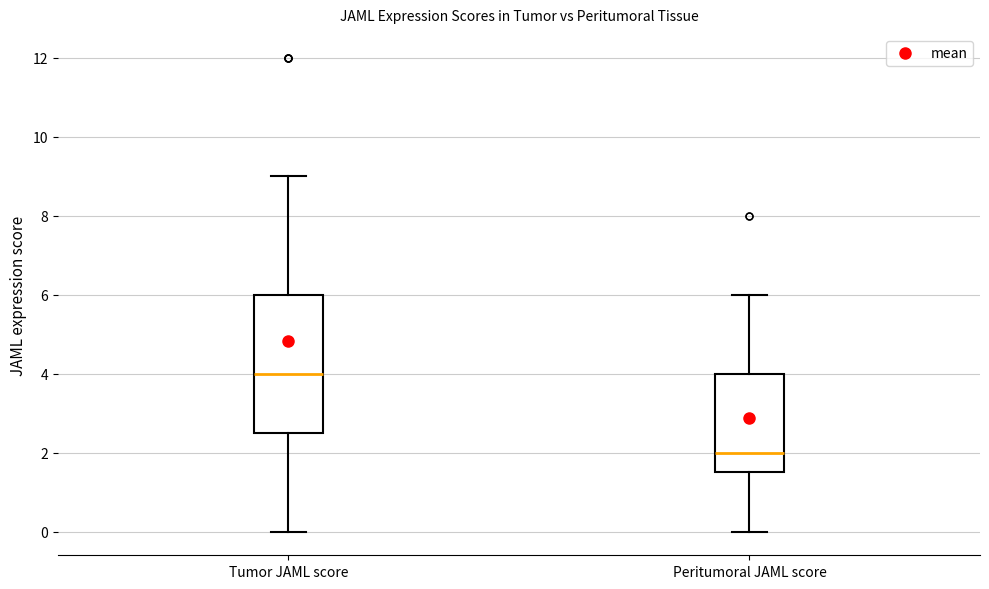

Reading left to right, transcribe this box plot: for each box, give where its median line is, the range the box spans, and where its two whiskers end, as read against the y-axis. The values are not printed on the chart, so give them approximately, as read against the axis.

Tumor JAML score: median 4.0, box 2.6 to 6.0, whiskers 0.0 to 9.0
Peritumoral JAML score: median 2.0, box 1.6 to 4.0, whiskers 0.0 to 6.0